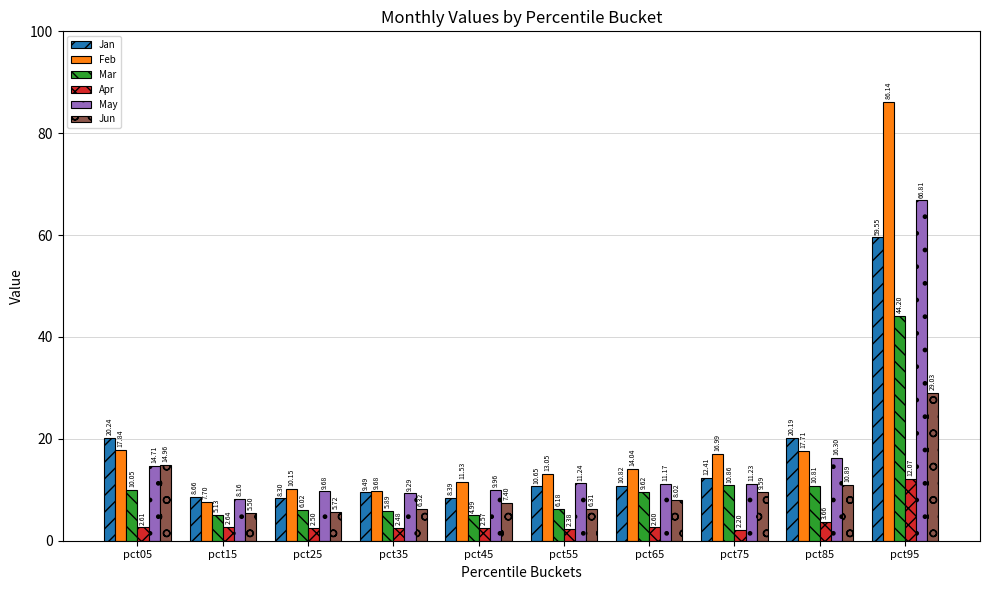

What is the approximate value of Jan at pct65?

10.8